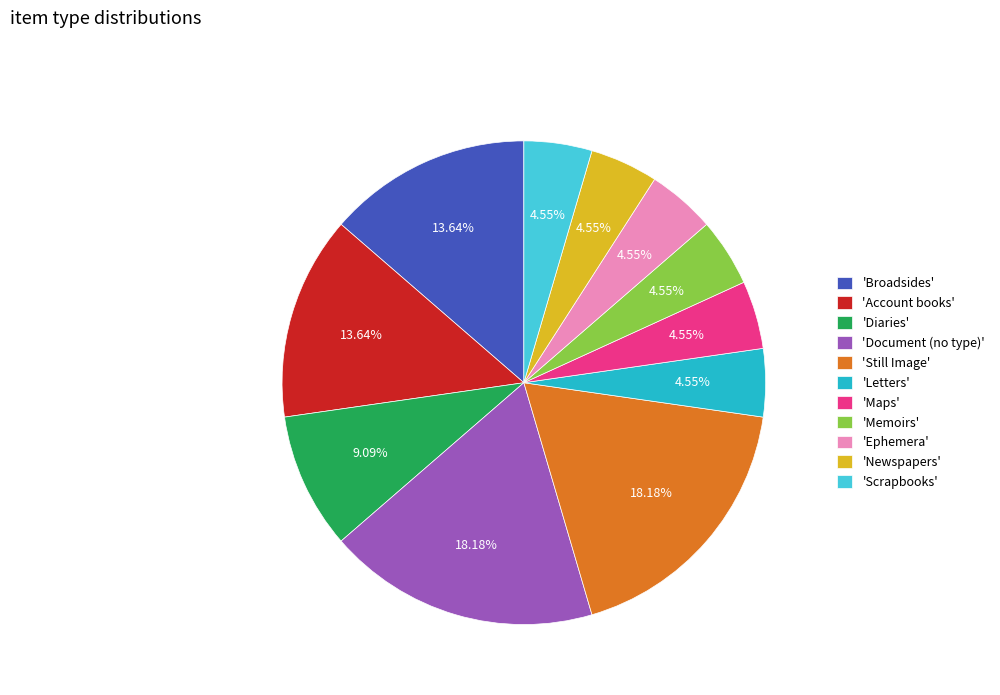

To the nearest percent, what is the average slice percentage?

9%